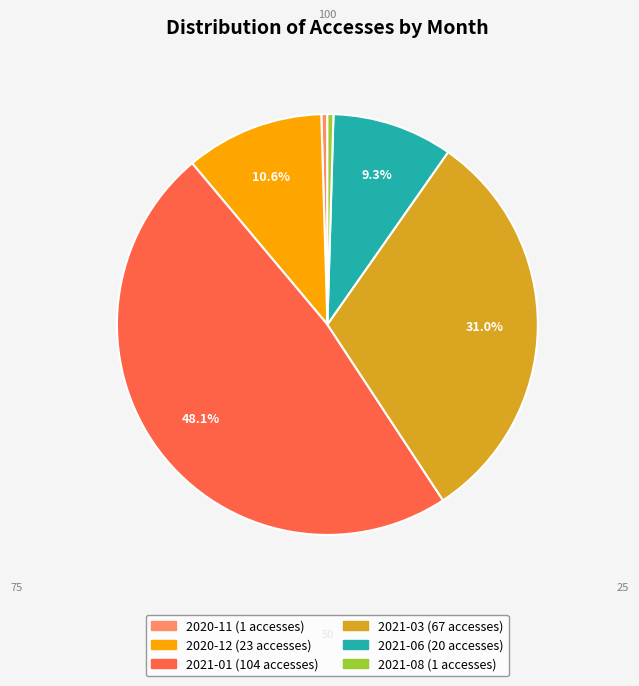

To the nearest percent, what is the combined percentage of 2021-06 and 2021-01?

57%